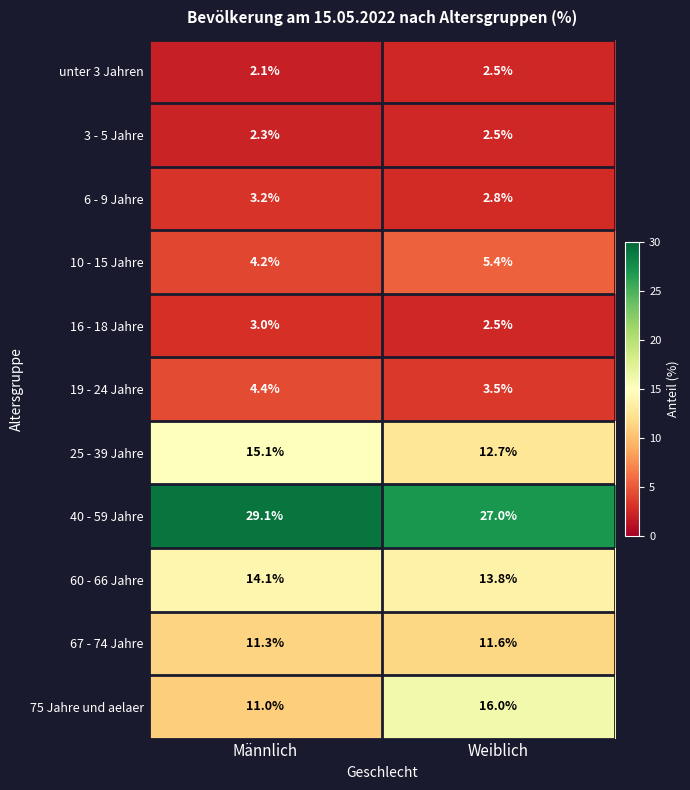

At which category is the sum across all series the highest?

Weiblich